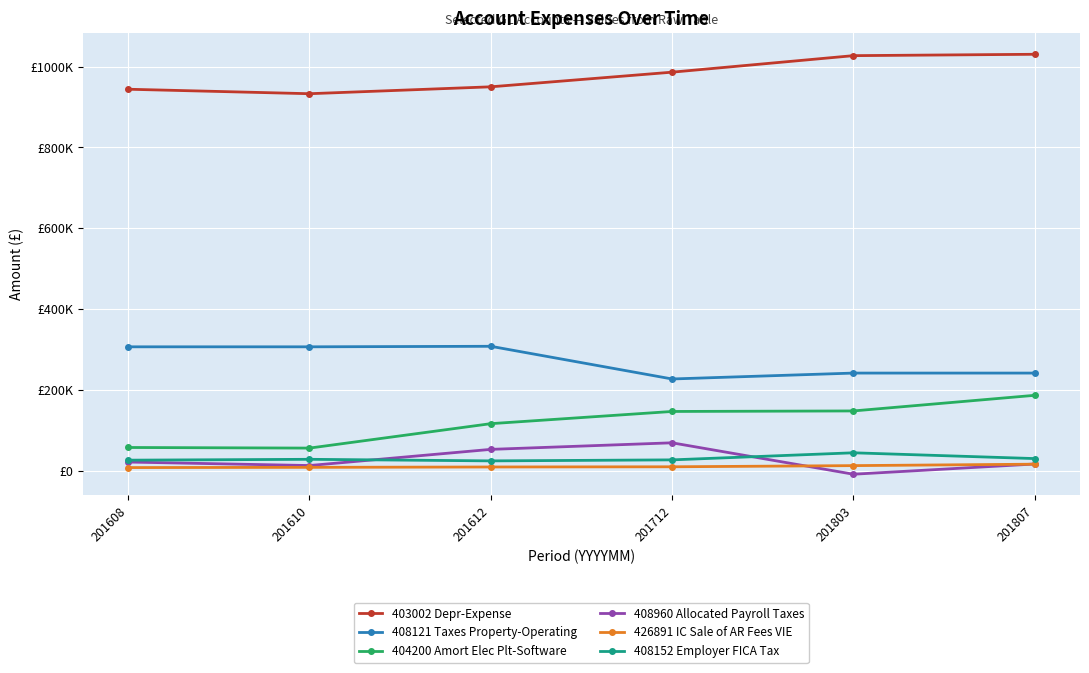

Does the chart have visible grid lines?

Yes